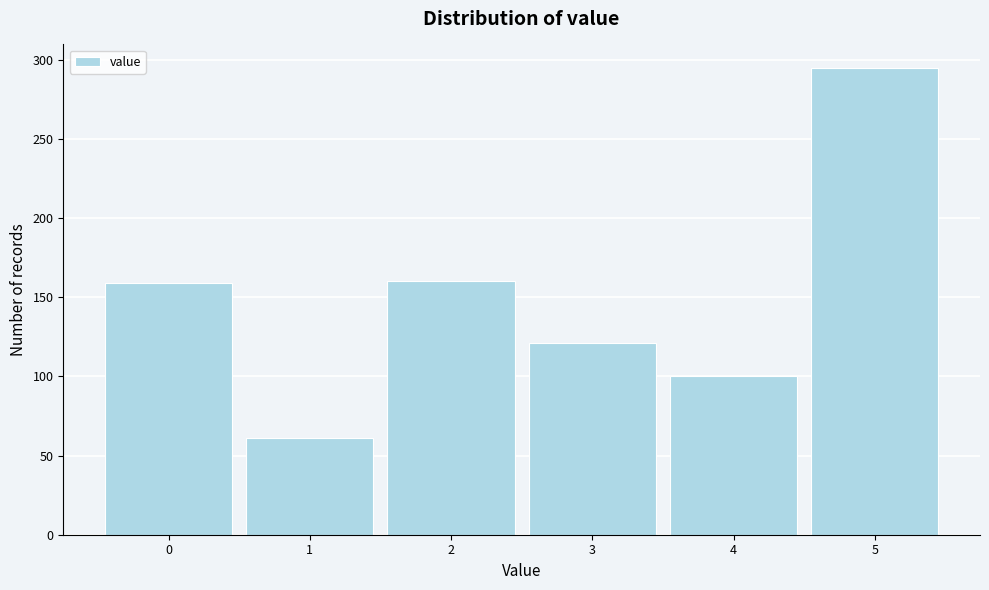

What is the height of the bar covering 0.5 to 1.5 on the x-axis? The values are not printed on the chart, so give them approximately, as read against the axis.

60